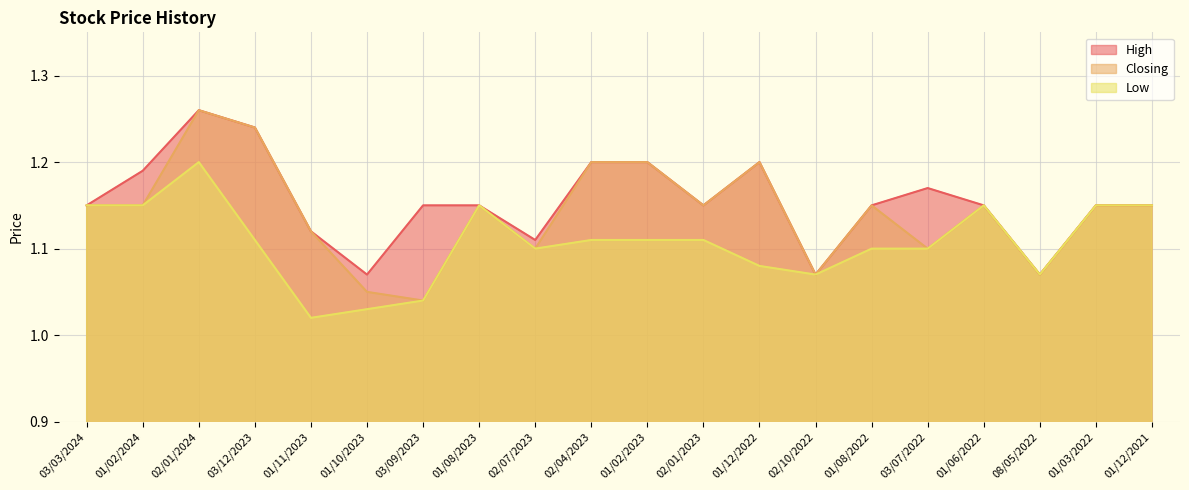

True or false: Closing and High cross at least once.

False